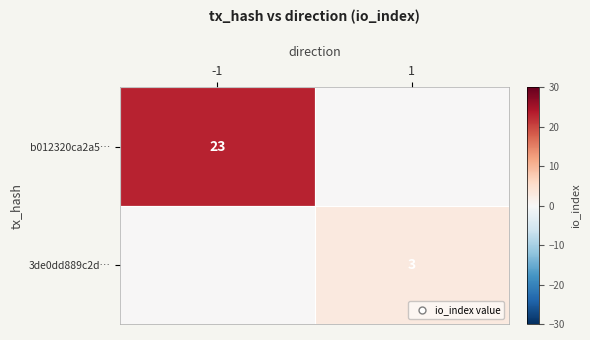

Rank the series by their average value, from lowest to highest.

3de0dd889c2d…, b012320ca2a5…